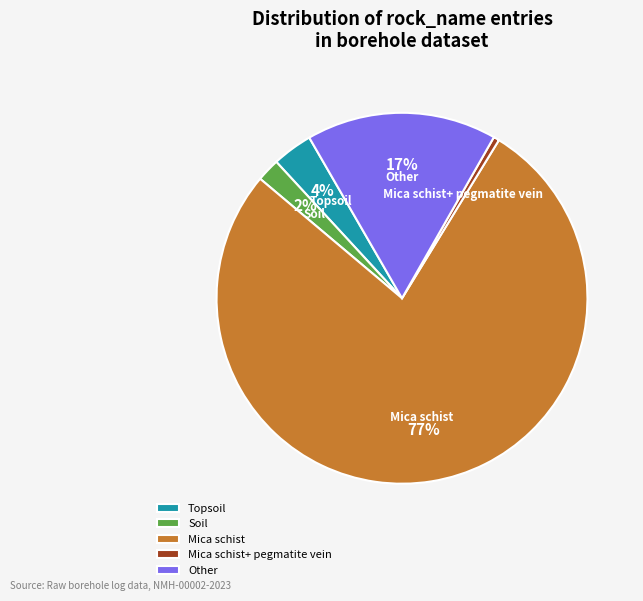

To the nearest percent, what is the difference between the Mica schist+ pegmatite vein and Topsoil slice percentages?

3%